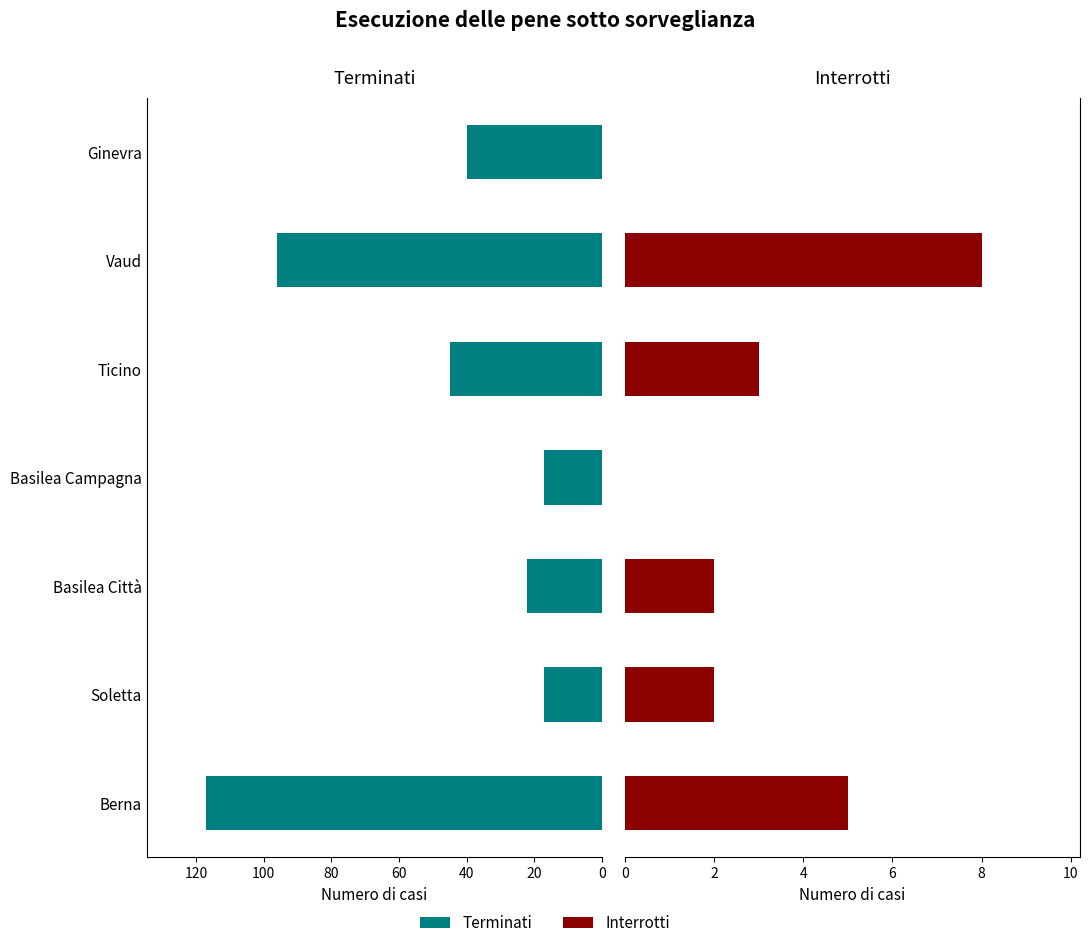

What is the difference between the highest and lowest values at Vaud?

88